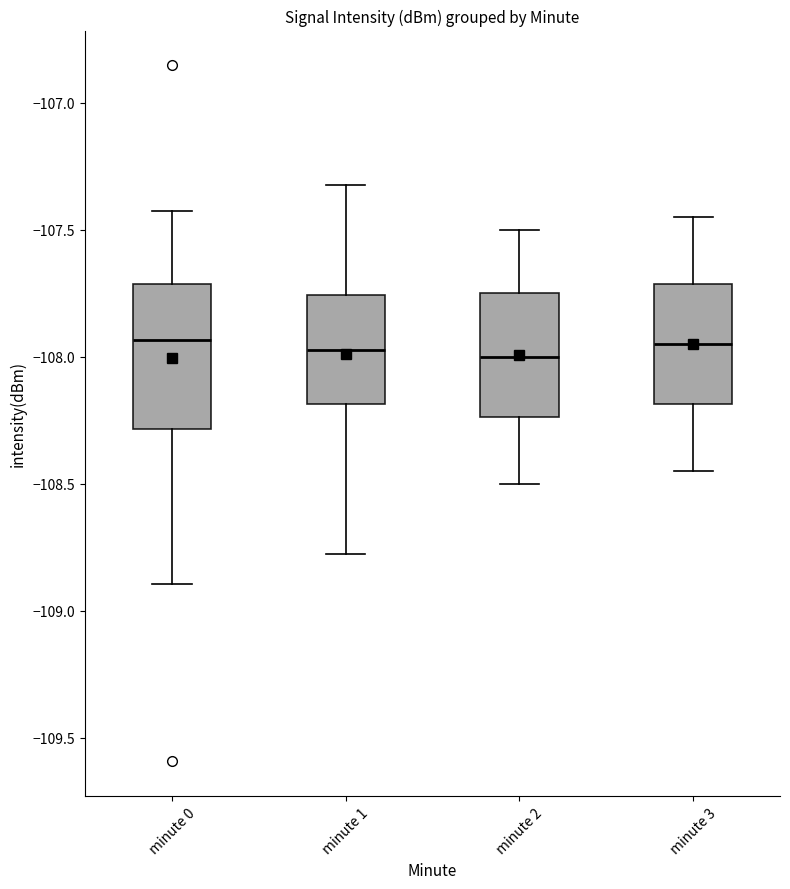

Which box is the tallest, from its lower edge to its upper edge?

minute 0